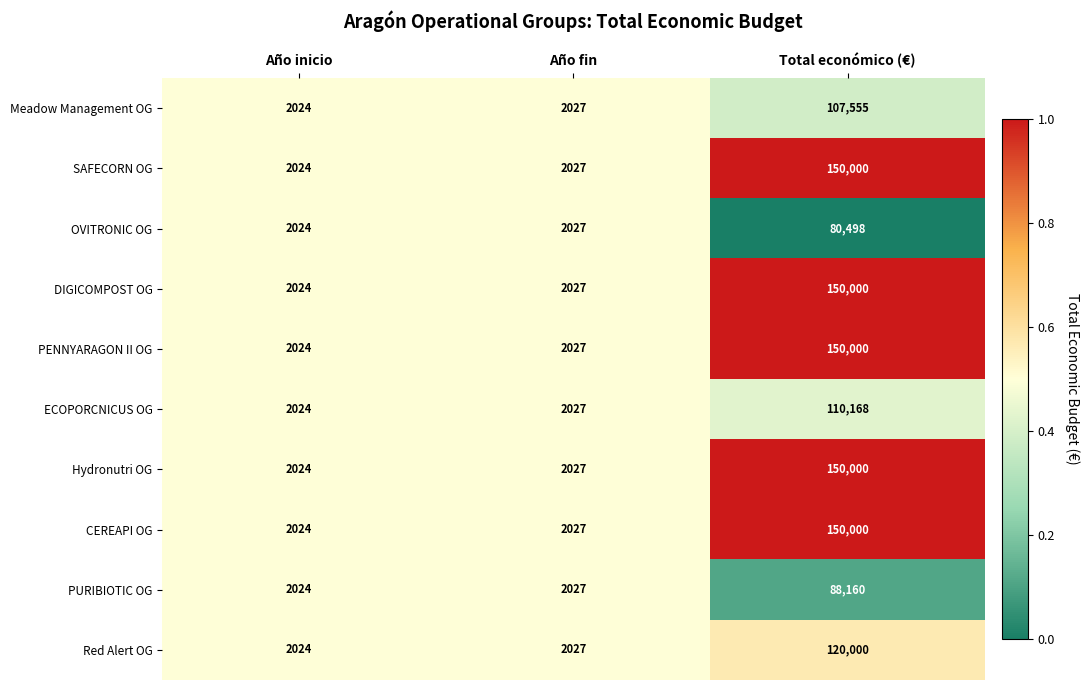

What is the approximate value of CEREAPI OG at Total económico (€)?

150000